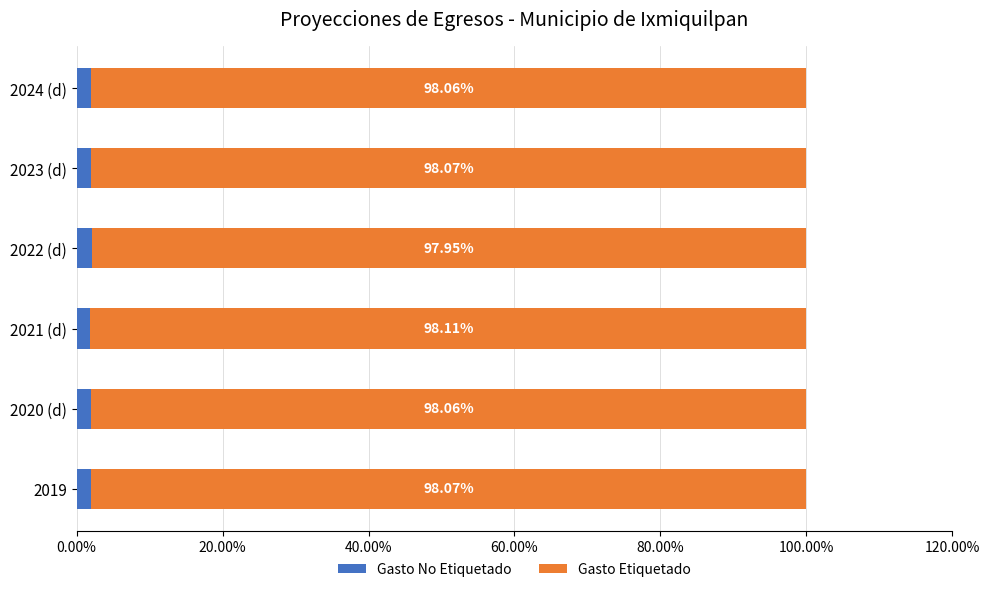

Reading right to left, extract all data points from this chart.

Gasto No Etiquetado: 0.0	0.0	0.0	0.0	0.0	0.0
Gasto Etiquetado: 1.0	1.0	1.0	1.0	1.0	1.0